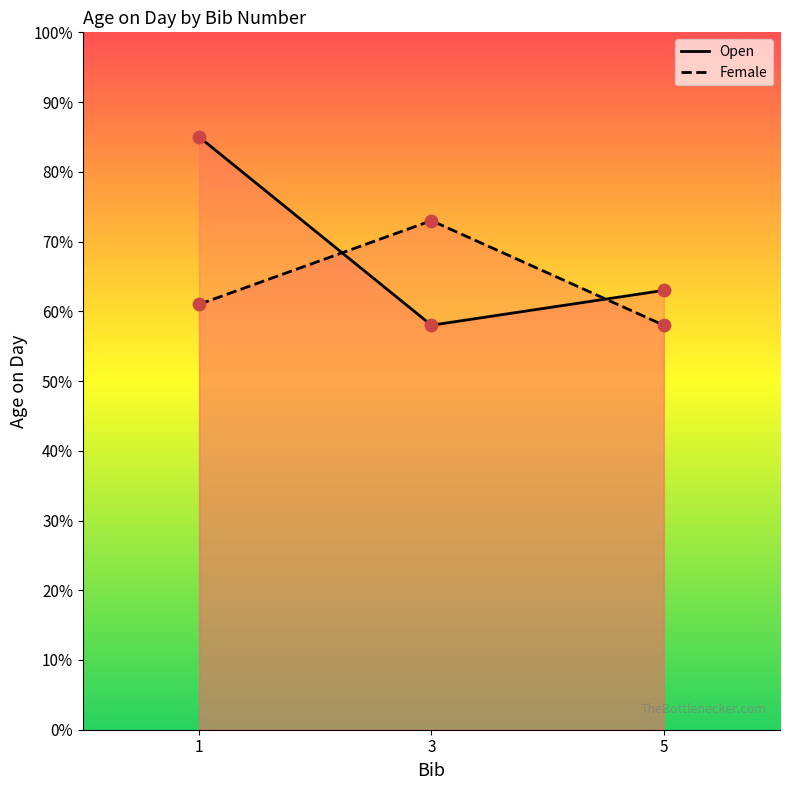

At how many categories does at least one series exceed 69?

2